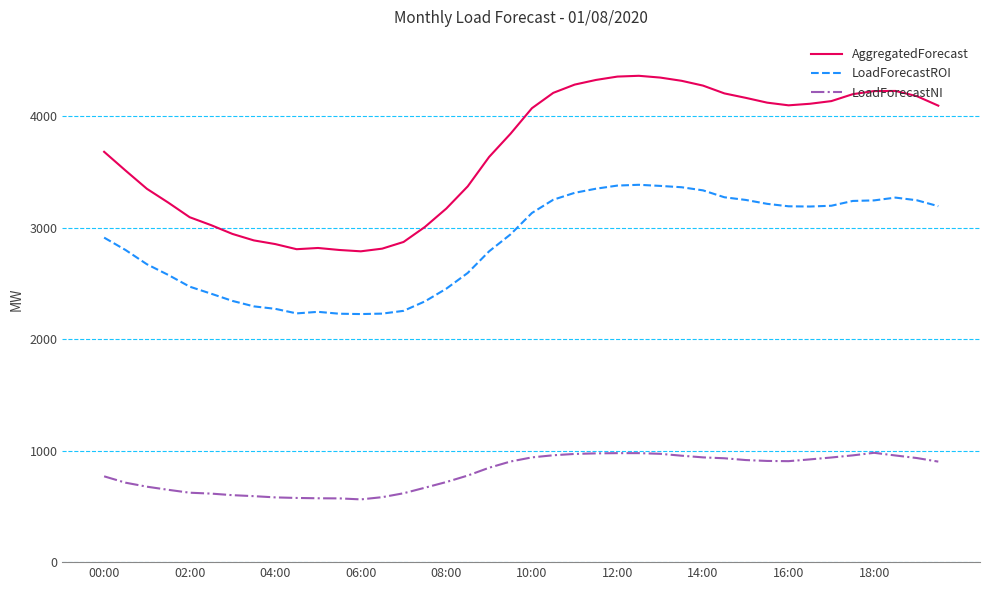

Which series has the largest total across all categories?

AggregatedForecast